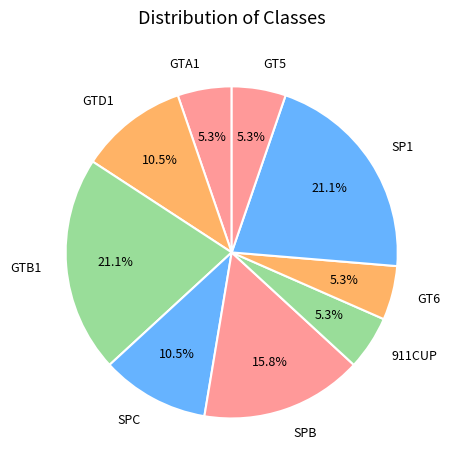

Count the number of slices in the pie.

9